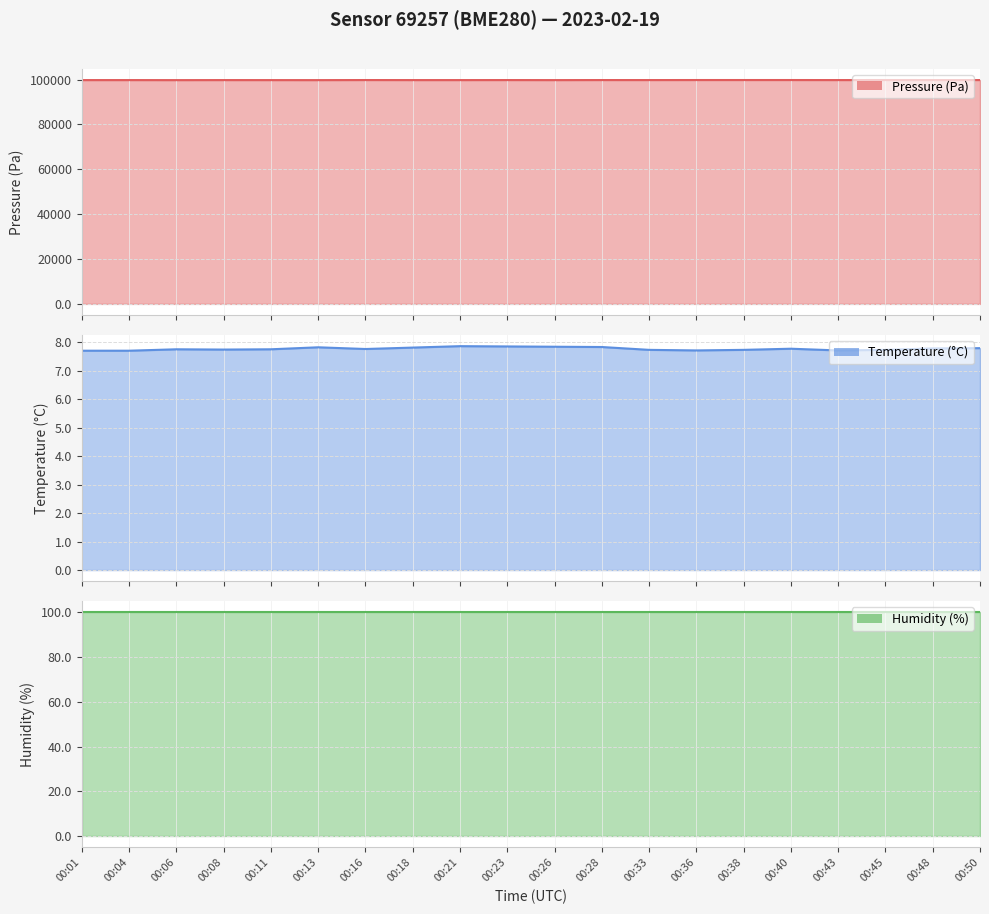

What is the difference between the highest and lowest values at 00:16?

99798.6